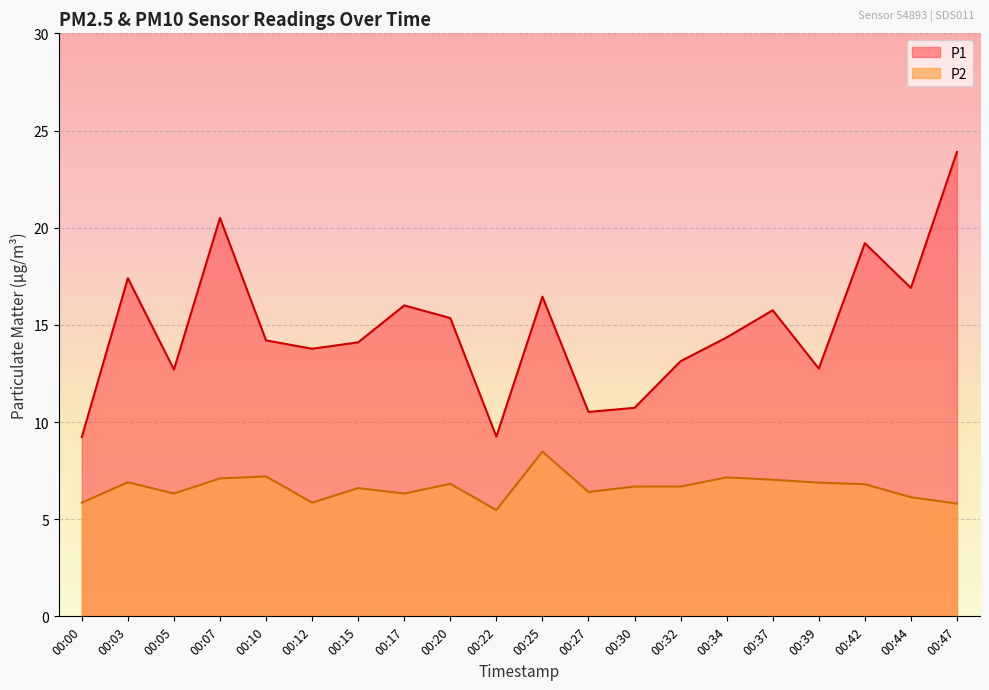

What is the greatest value displayed?

23.9